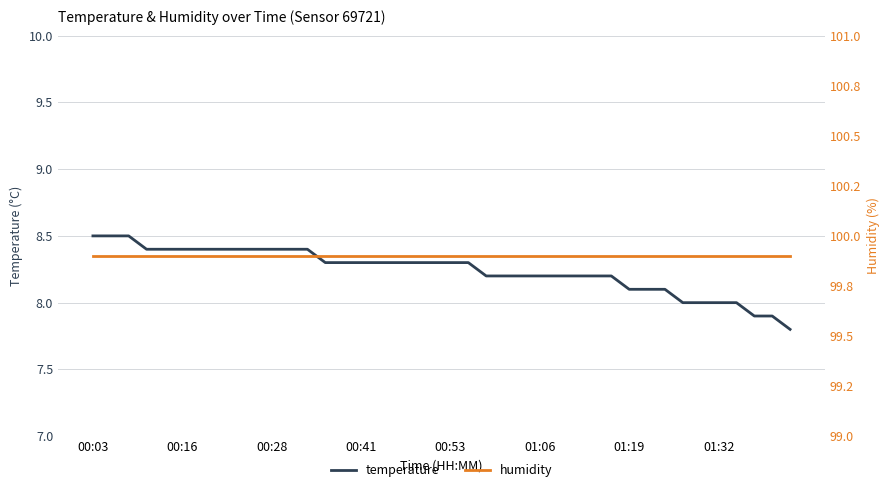

Which series has the largest range (max minus min)?

temperature